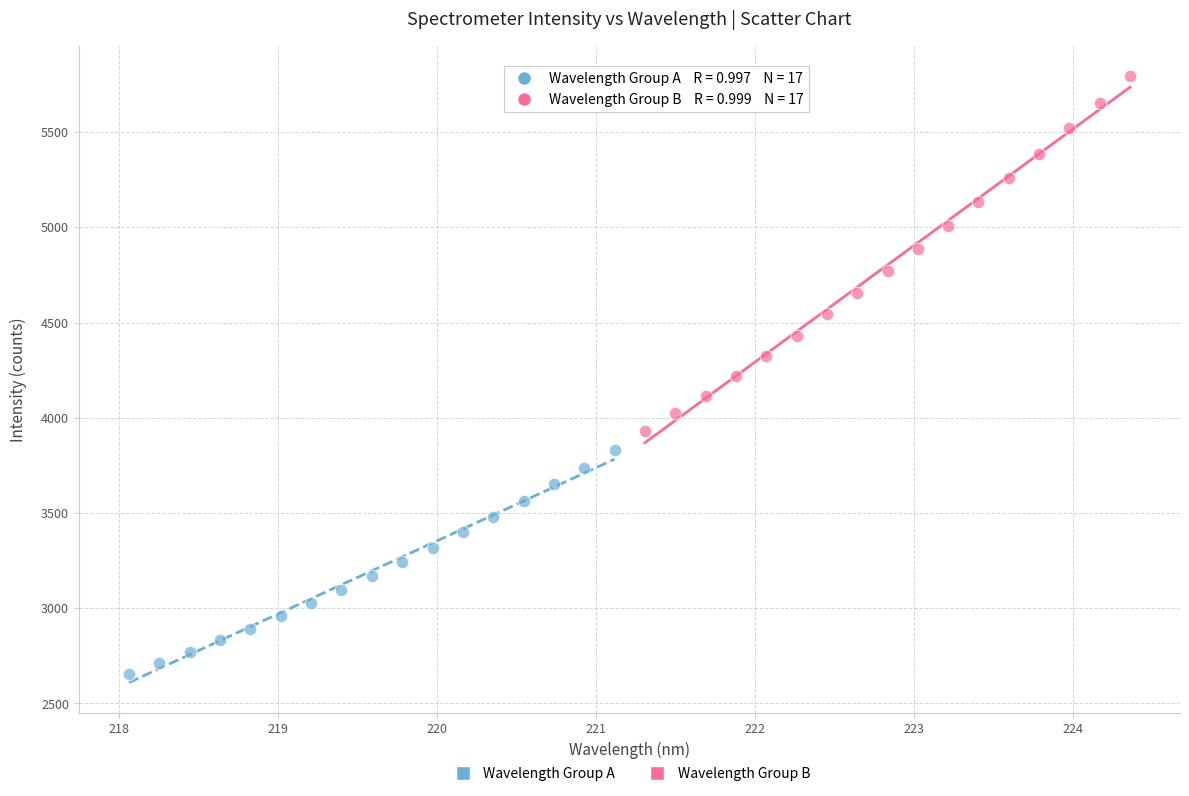

Which series reaches the minimum Y coordinate?

Wavelength Group A